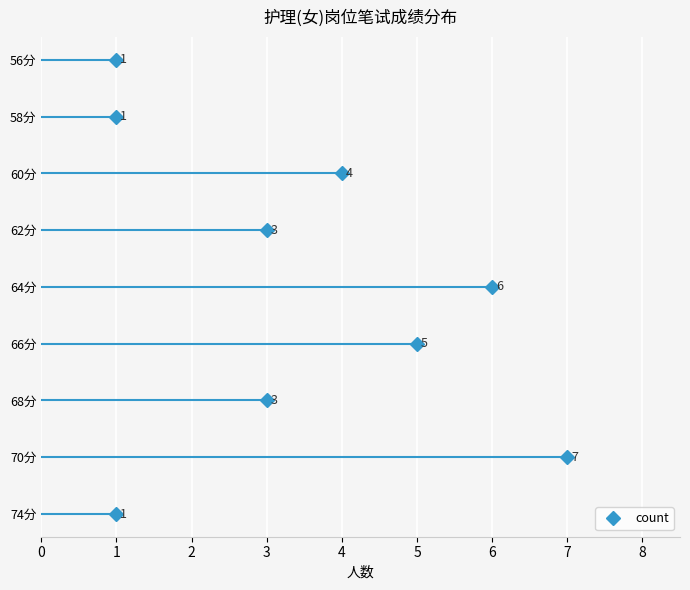

Which category has the highest value across all series?

70分